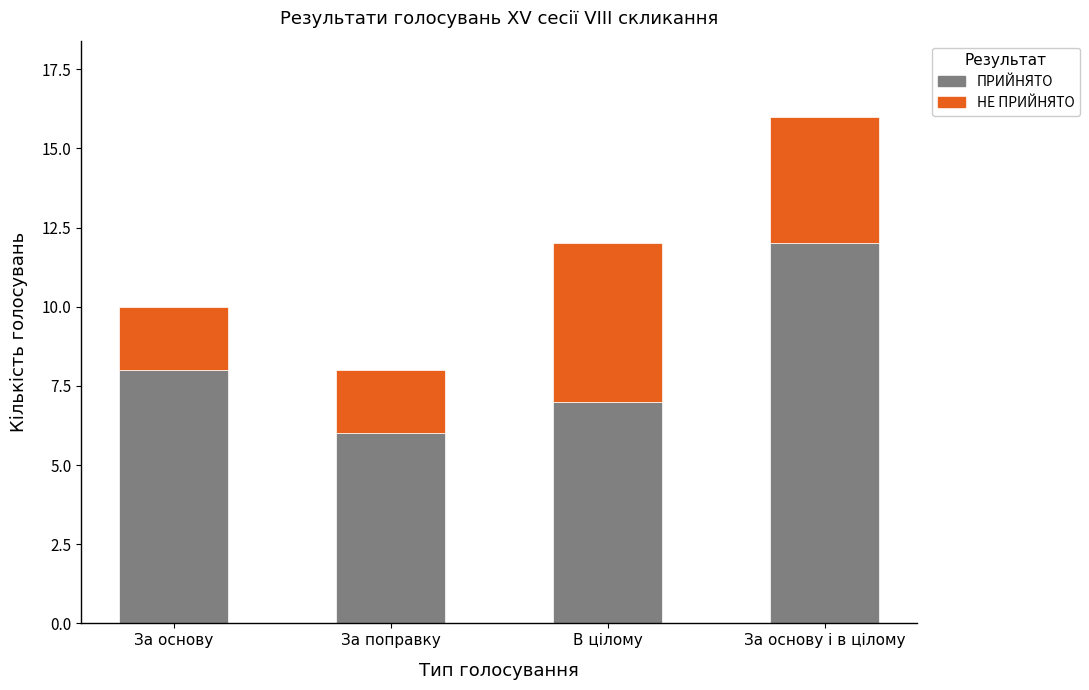

Rank the categories by ПРИЙНЯТО value from highest to lowest.

За основу і в цілому, За основу, В цілому, За поправку